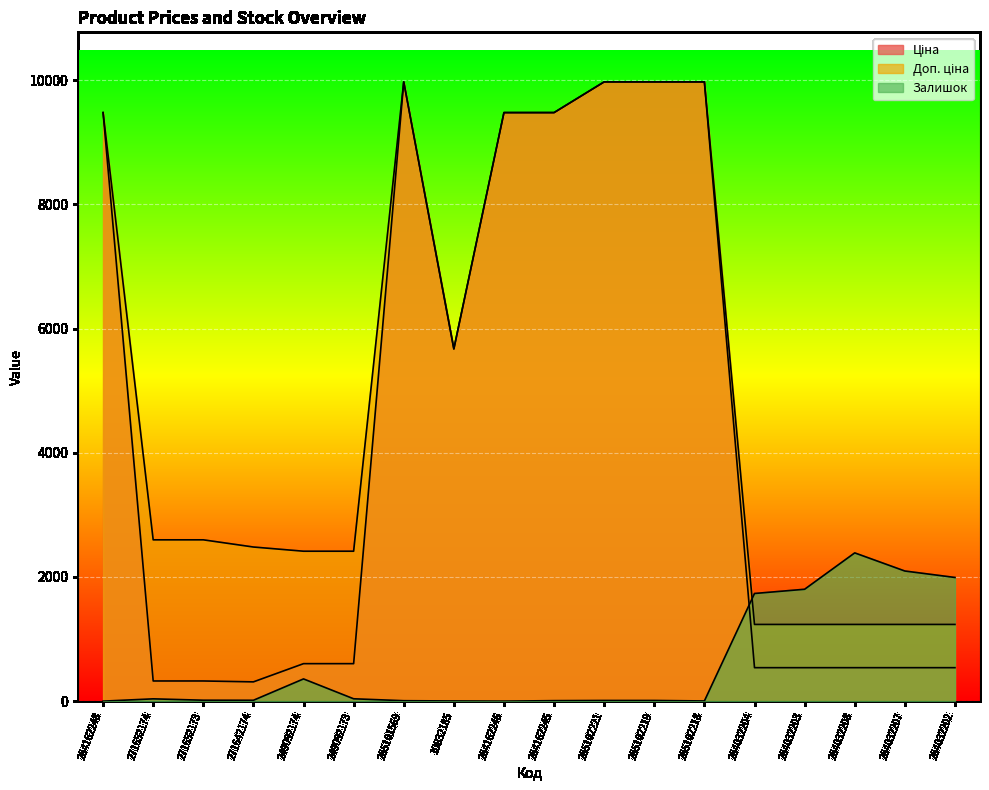

What is the highest value of the Доп. ціна series?

9975.0